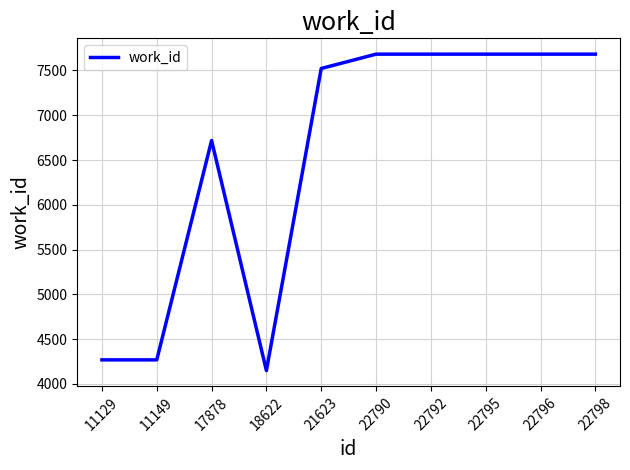

Which label corresponds to the smallest value in the chart?

18622